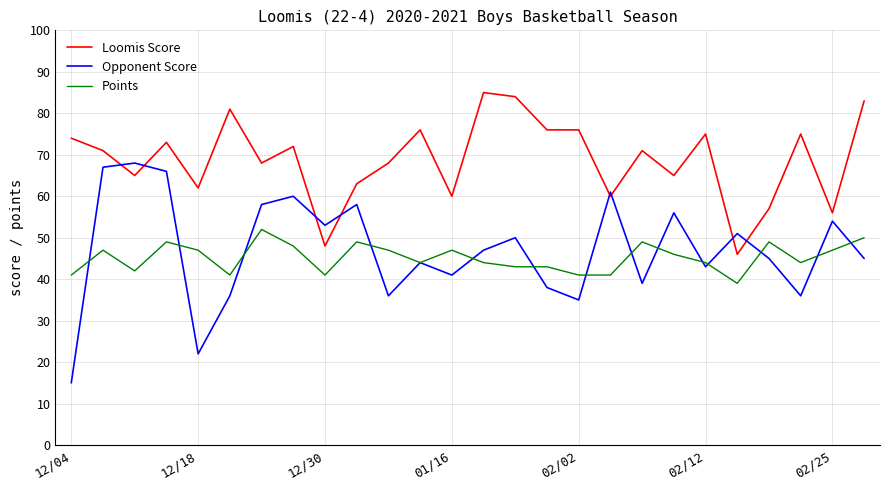

Reading left to right, list all the values displayed in this chart.

Loomis Score: 74	71	65	73	62	81	68	72	48	63	68	76	60	85	84	76	76	60	71	65	75	46	57	75	56	83
Opponent Score: 15	67	68	66	22	36	58	60	53	58	36	44	41	47	50	38	35	61	39	56	43	51	45	36	54	45
Points: 41	47	42	49	47	41	52	48	41	49	47	44	47	44	43	43	41	41	49	46	44	39	49	44	47	50